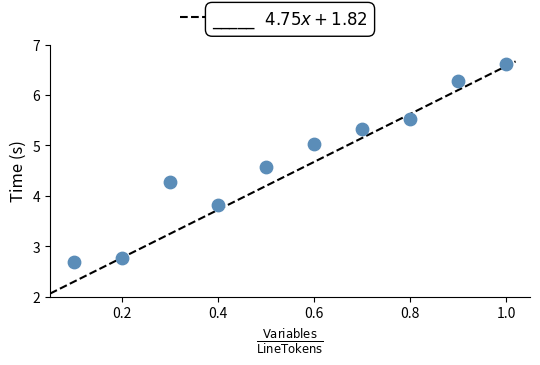

What is the range of Y values (max minus min)?

3.9